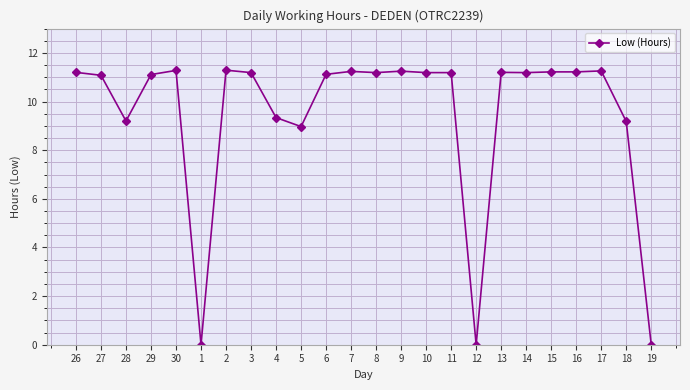

How many data points are above 11?

17